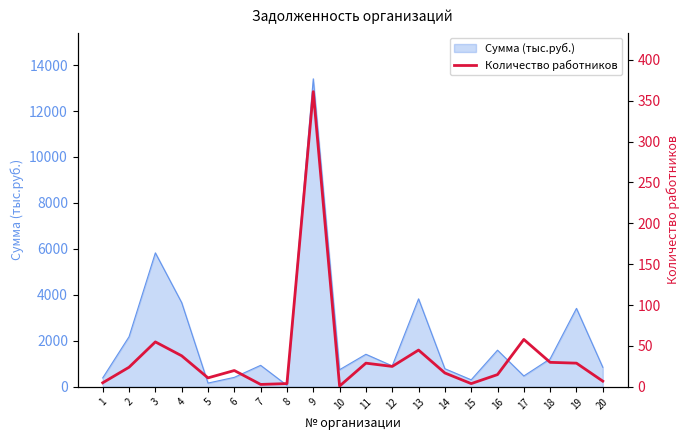

At which category does the chart reach its minimum across all series?

10